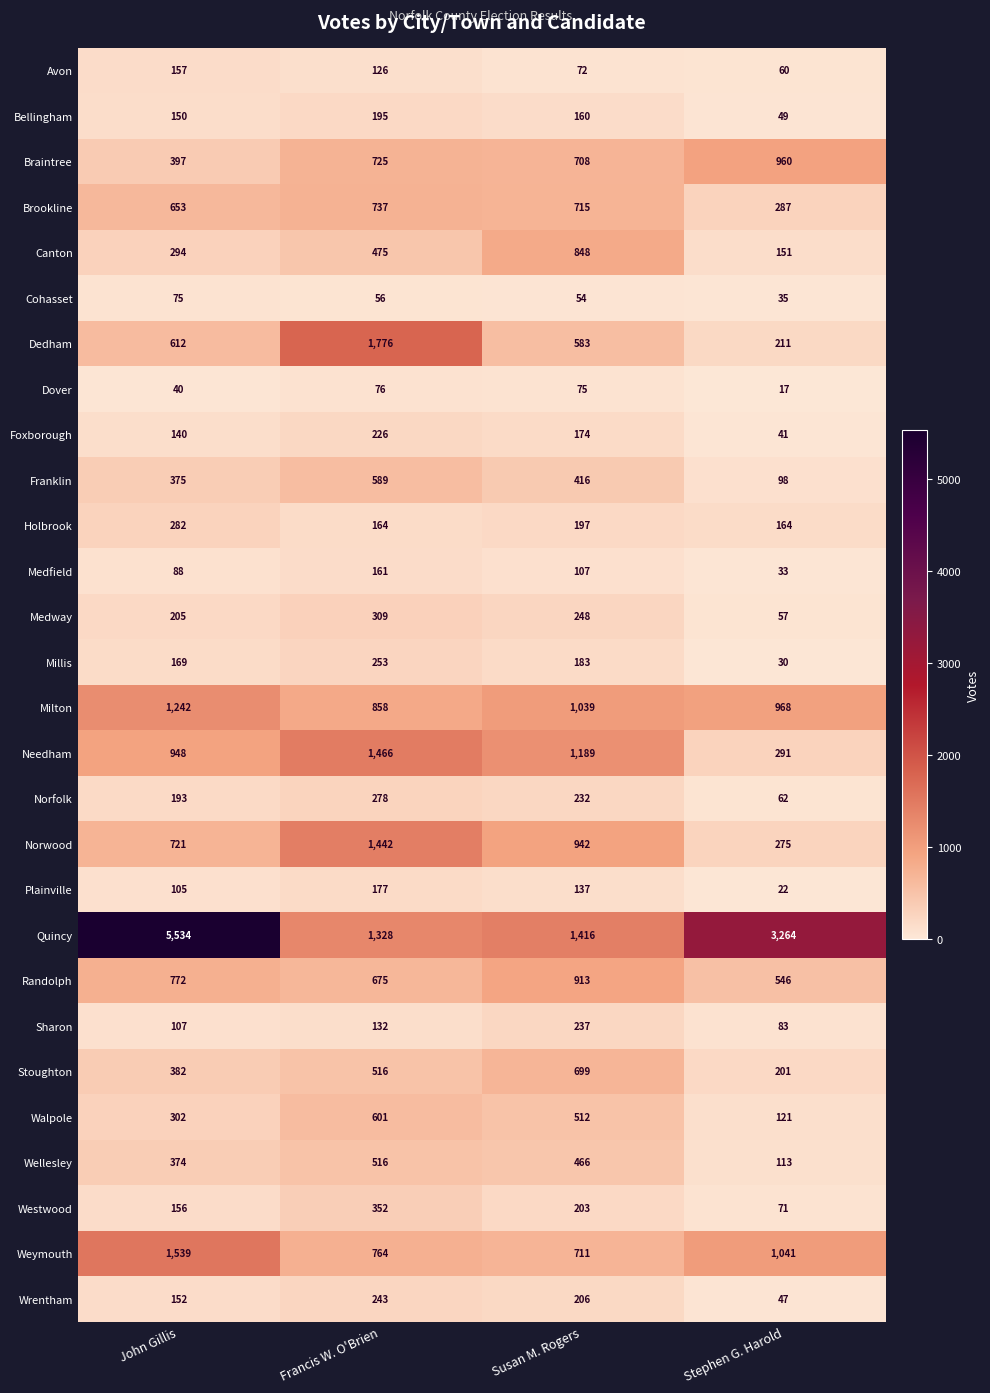

At how many categories does at least one series exceed 2566?

2